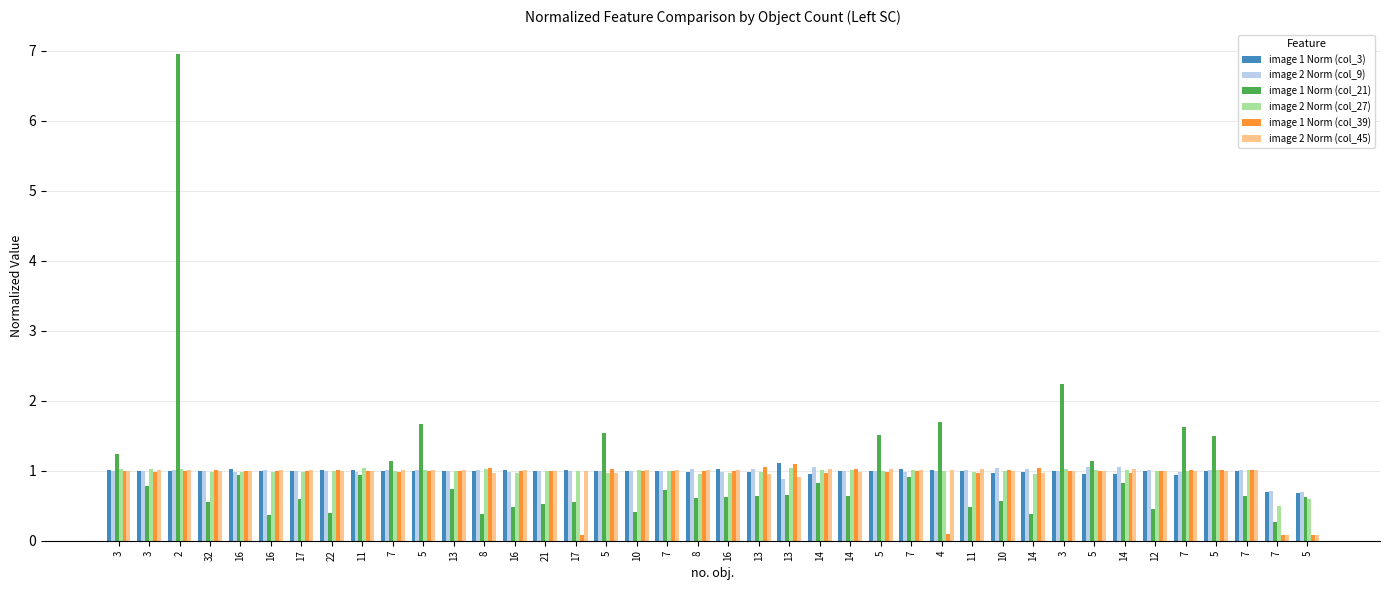

How many groups of bars are there?

40